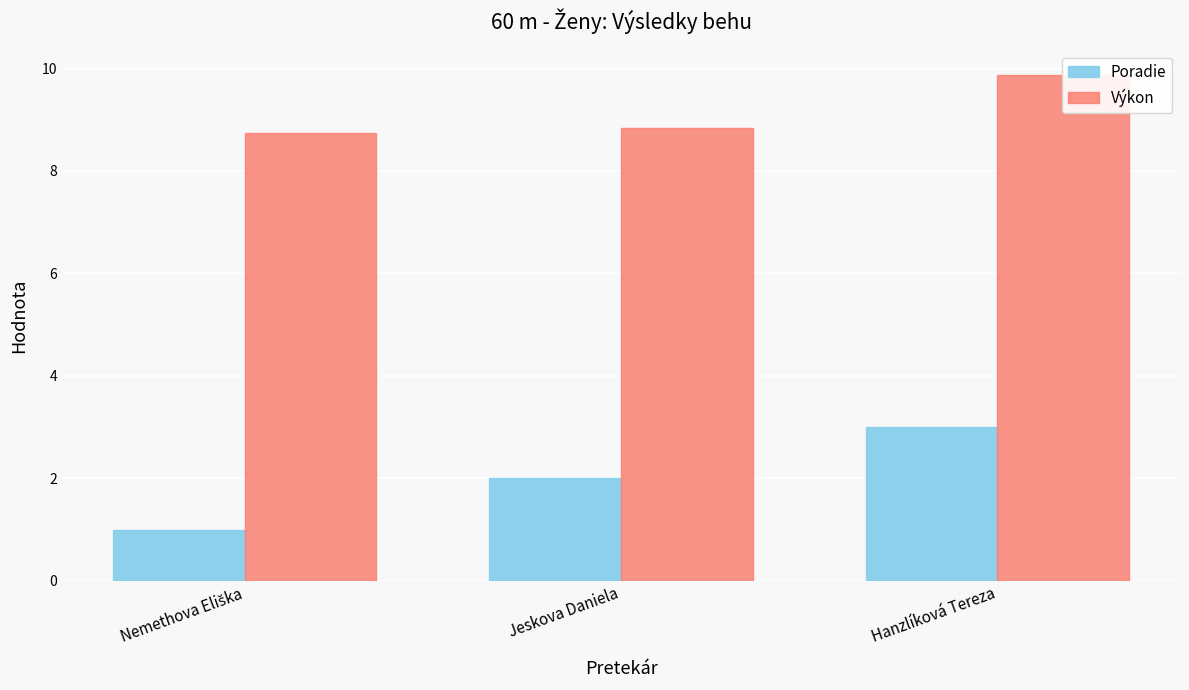

What is the total value across all series at Hanzlíková Tereza?

12.9